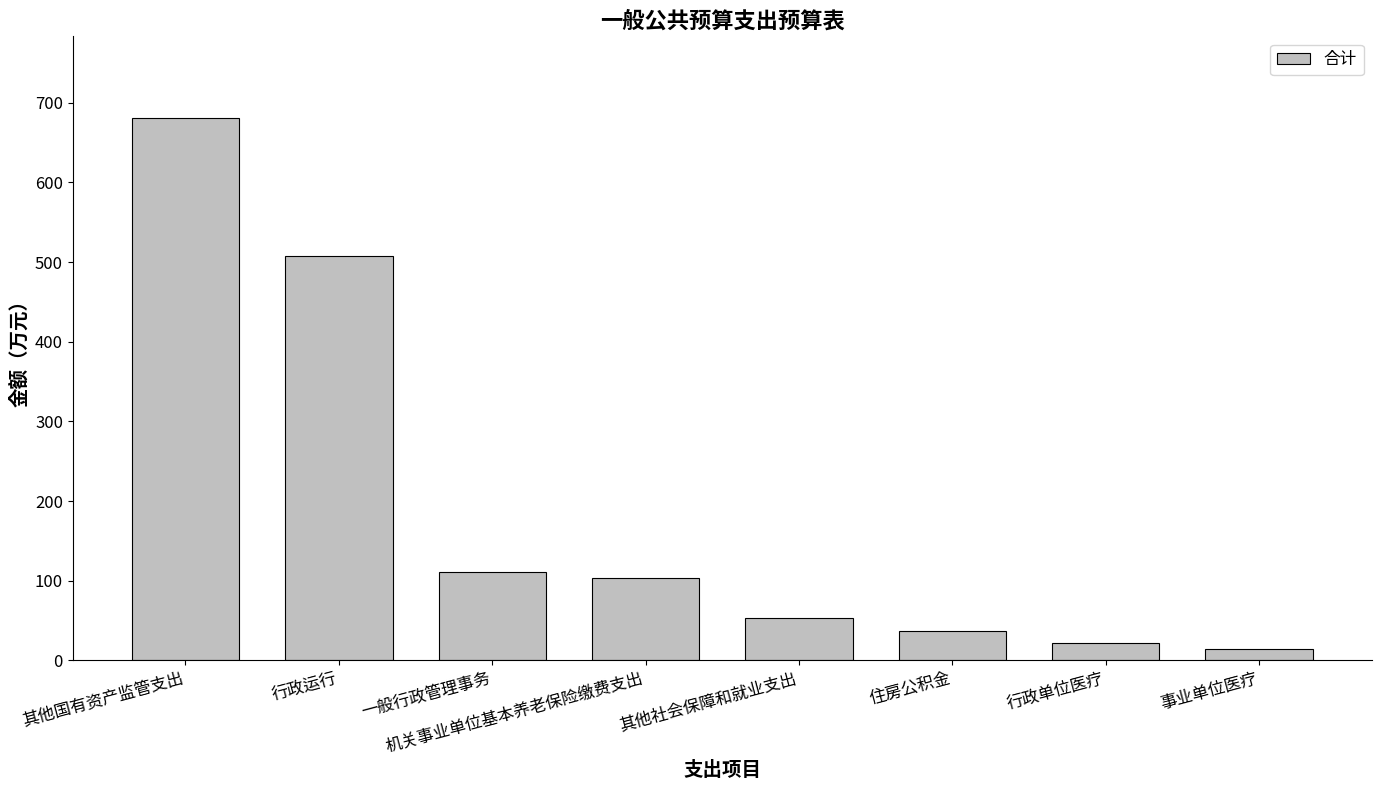

How many bars are there in total?

8